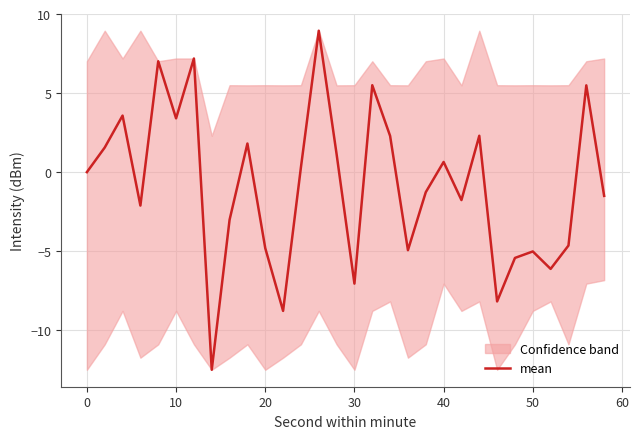

How many interior local valleys (lower than both neighbors) does the data have?

9